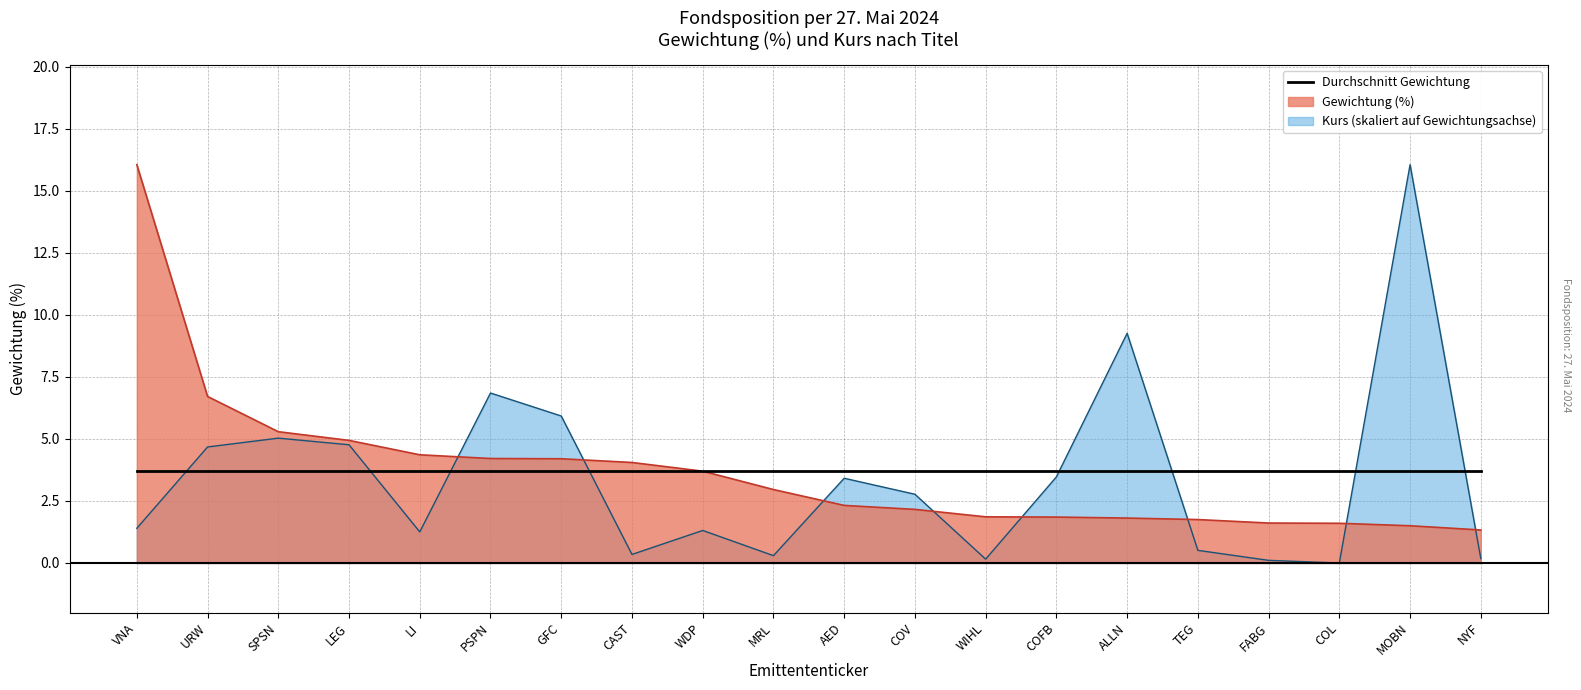

Reading left to right, list all the values displayed in this chart.

Gewichtung (%): VNA=16.1	URW=6.7	SPSN=5.3	LEG=4.9	LI=4.4	PSPN=4.2	GFC=4.2	CAST=4.0	WDP=3.7	MRL=3.0	AED=2.3	COV=2.2	WIHL=1.9	COFB=1.9	ALLN=1.8	TEG=1.8	FABG=1.6	COL=1.6	MOBN=1.5	NYF=1.3
Kurs: VNA=1.4	URW=4.7	SPSN=5.0	LEG=4.8	LI=1.3	PSPN=6.8	GFC=5.9	CAST=0.3	WDP=1.3	MRL=0.3	AED=3.4	COV=2.8	WIHL=0.2	COFB=3.5	ALLN=9.3	TEG=0.5	FABG=0.1	COL=0.0	MOBN=16.1	NYF=0.2